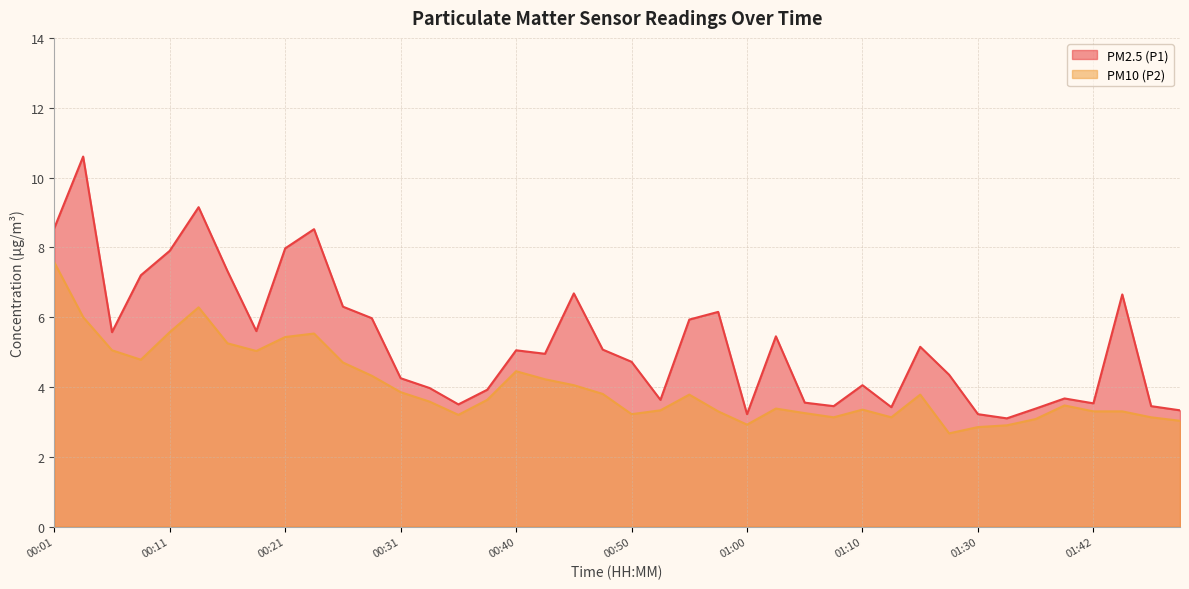

Where does the PM10 (P2) series first go above 3?

00:01